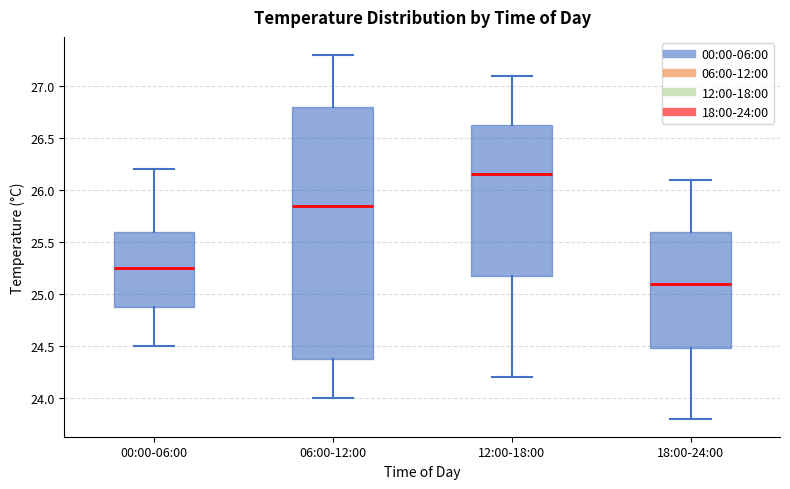

Where is the upper edge of the box for 18:00-24:00 on the y-axis? The values are not printed on the chart, so give them approximately, as read against the axis.

25.60